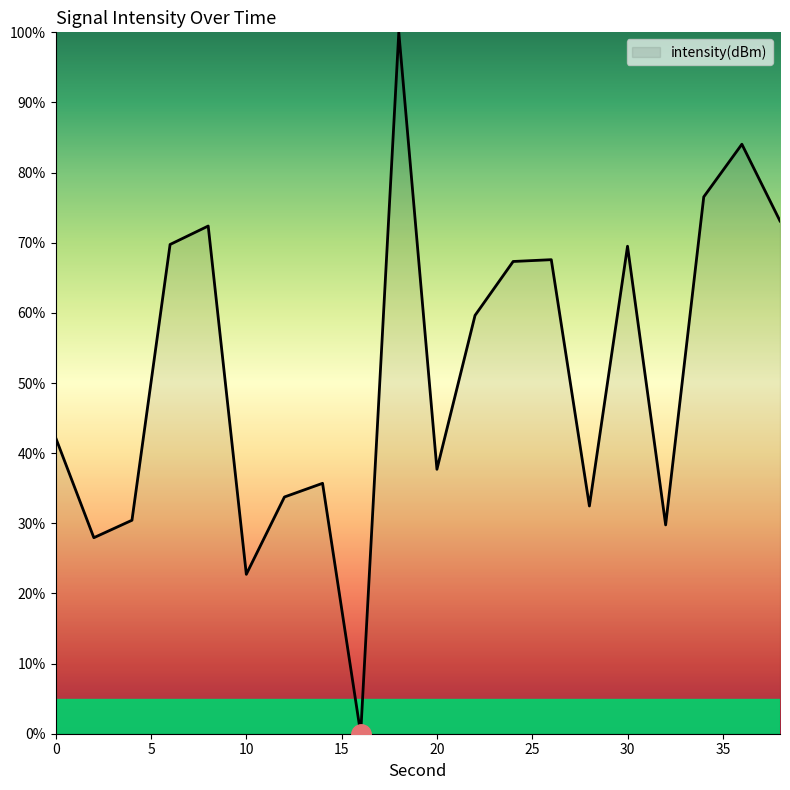

What is the difference between the maximum and minimum values?

100.0